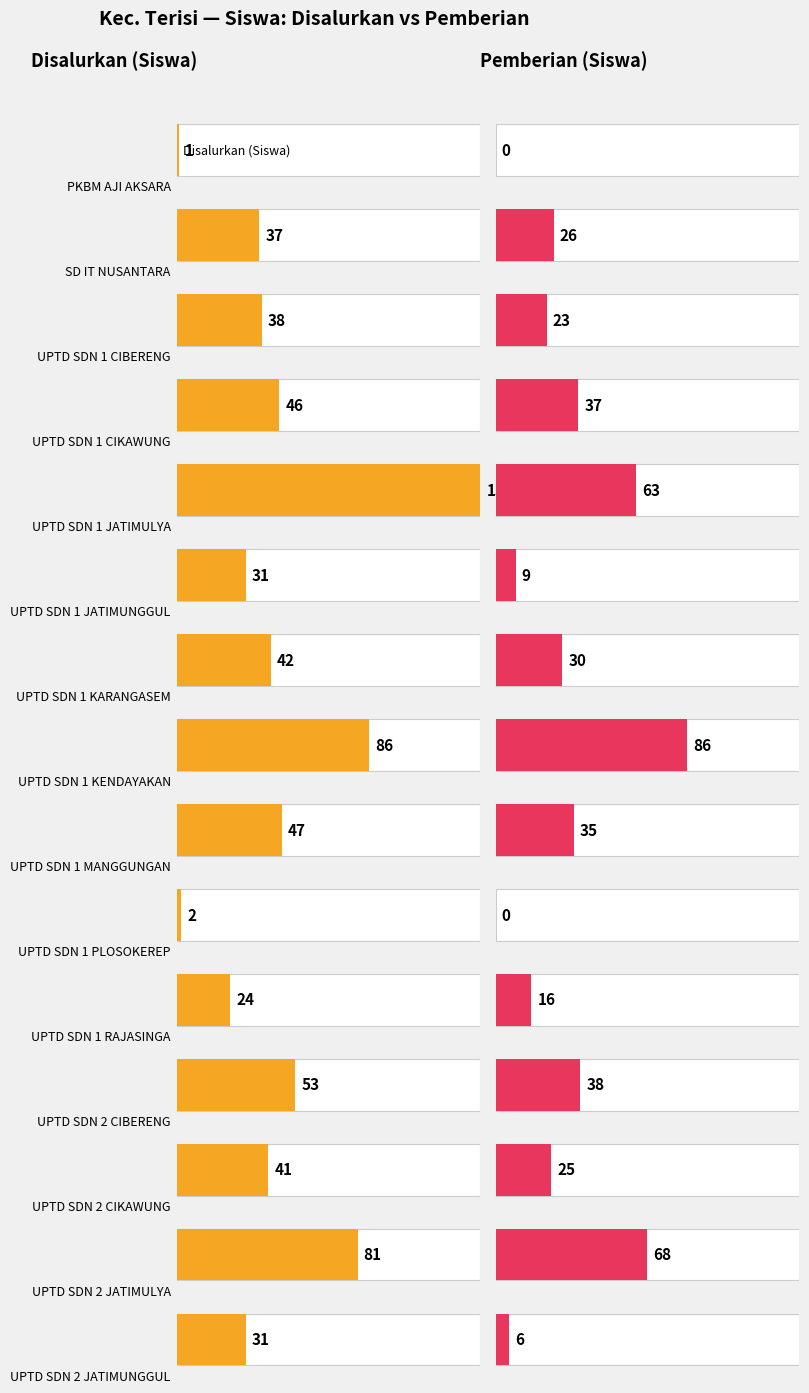

Reading left to right, what are all the values shown in this chart?

Disalurkan (Siswa): PKBM AJI AKSARA=1	SD IT NUSANTARA=37	UPTD SDN 1 CIBERENG=38	UPTD SDN 1 CIKAWUNG=46	UPTD SDN 1 JATIMULYA=136	UPTD SDN 1 JATIMUNGGUL=31	UPTD SDN 1 KARANGASEM=42	UPTD SDN 1 KENDAYAKAN=86	UPTD SDN 1 MANGGUNGAN=47	UPTD SDN 1 PLOSOKEREP=2	UPTD SDN 1 RAJASINGA=24	UPTD SDN 2 CIBERENG=53	UPTD SDN 2 CIKAWUNG=41	UPTD SDN 2 JATIMULYA=81	UPTD SDN 2 JATIMUNGGUL=31
Pemberian (Siswa): PKBM AJI AKSARA=0	SD IT NUSANTARA=26	UPTD SDN 1 CIBERENG=23	UPTD SDN 1 CIKAWUNG=37	UPTD SDN 1 JATIMULYA=63	UPTD SDN 1 JATIMUNGGUL=9	UPTD SDN 1 KARANGASEM=30	UPTD SDN 1 KENDAYAKAN=86	UPTD SDN 1 MANGGUNGAN=35	UPTD SDN 1 PLOSOKEREP=0	UPTD SDN 1 RAJASINGA=16	UPTD SDN 2 CIBERENG=38	UPTD SDN 2 CIKAWUNG=25	UPTD SDN 2 JATIMULYA=68	UPTD SDN 2 JATIMUNGGUL=6